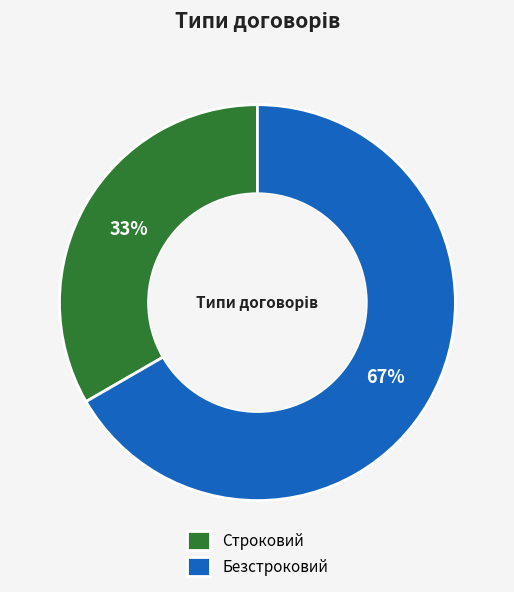

Which slice is the largest?

Безстроковий